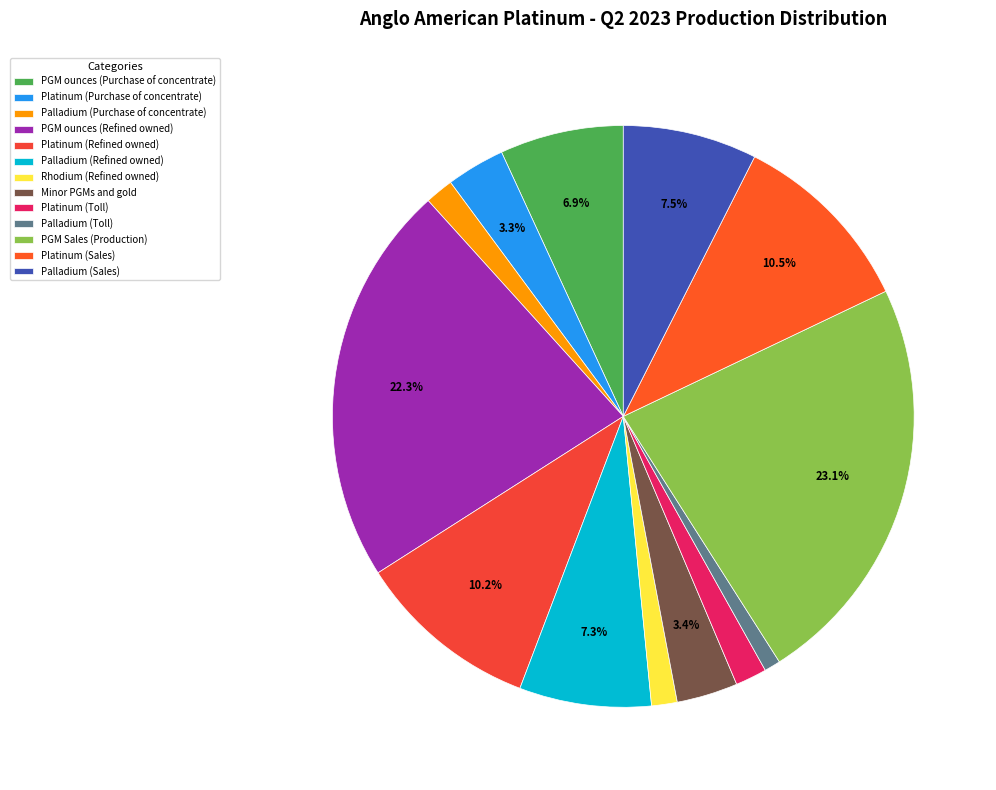

Does Palladium (Purchase of concentrate) account for over 50% of the chart?

No